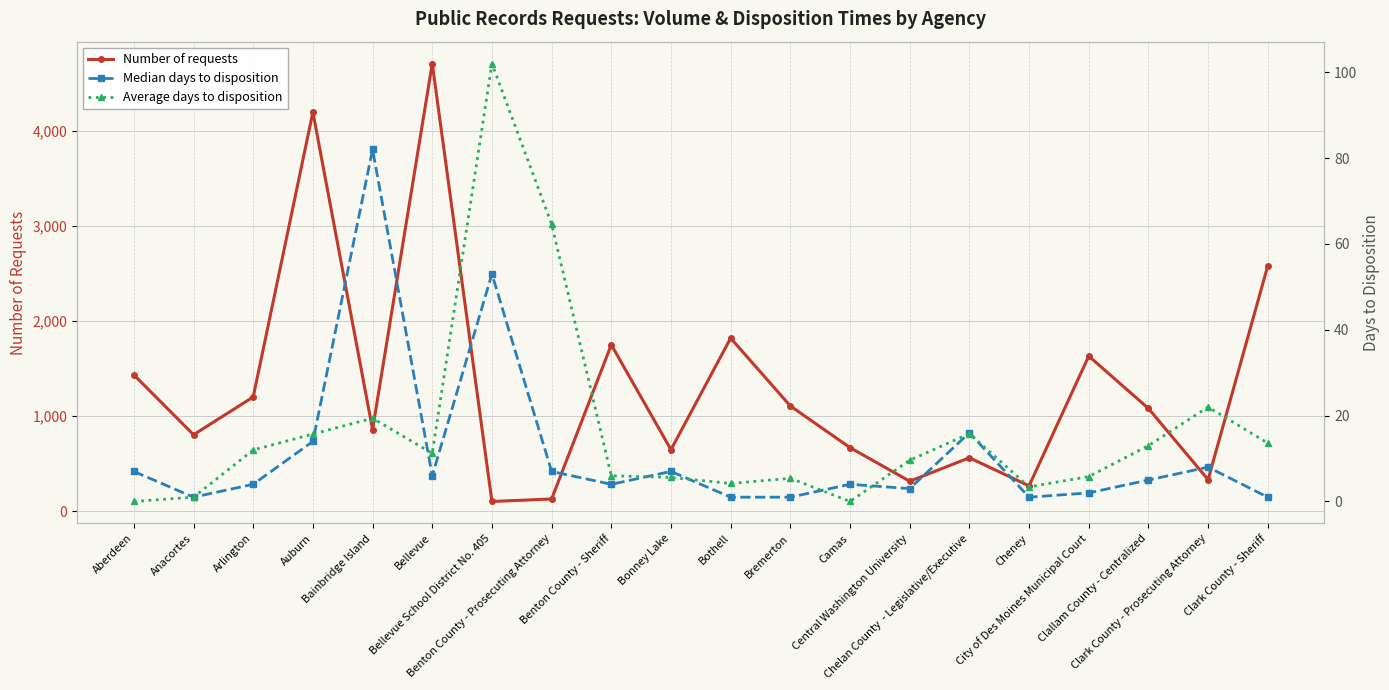

How many intersections are there between Average days to disposition and Median days to disposition?

8